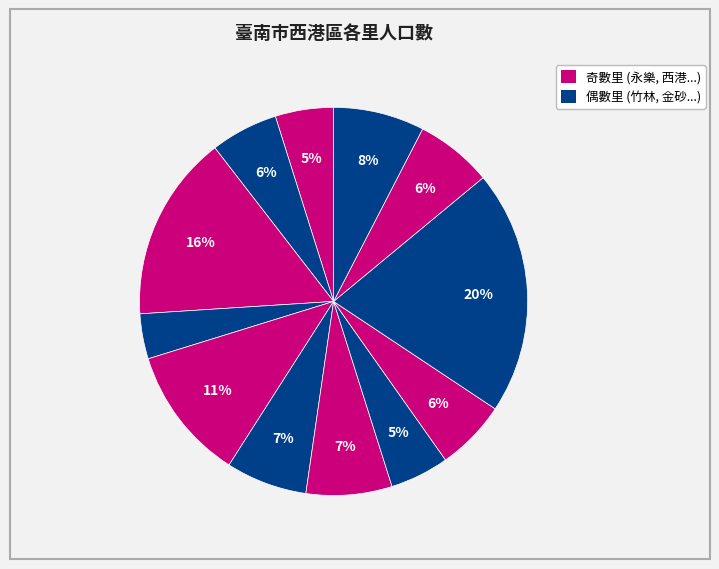

Count the number of slices in the pie.

12